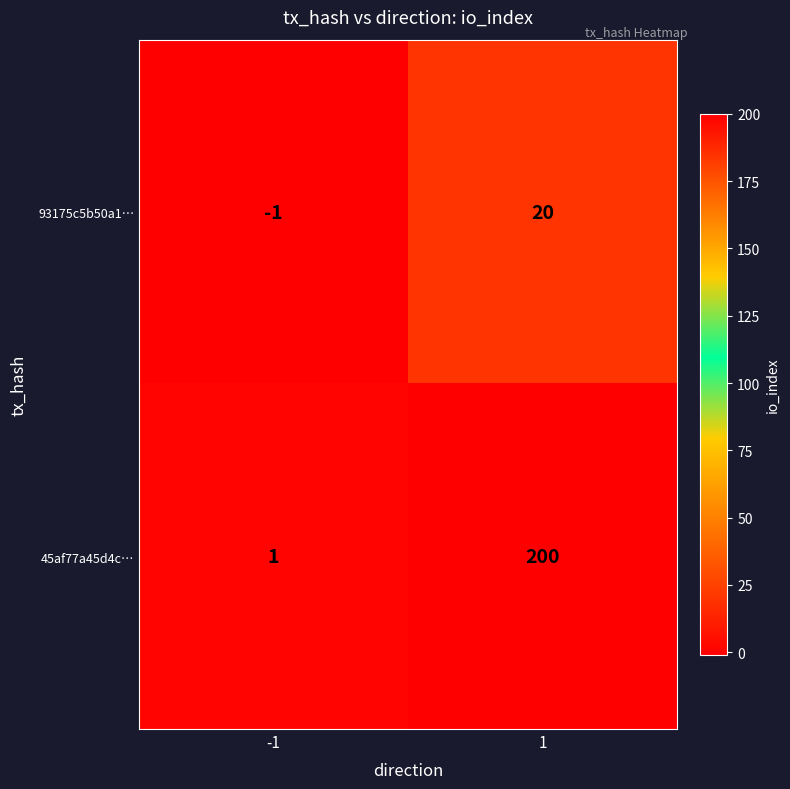

Rank the series by their average value, from highest to lowest.

45af77a45d4c…, 93175c5b50a1…